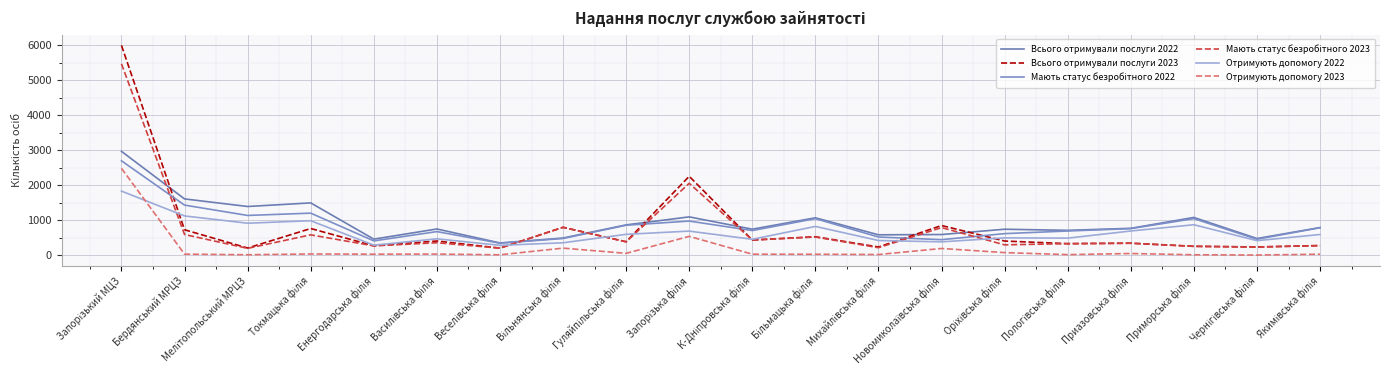

How many intersections are there between Мають статус безробітного 2022 and Мають статус безробітного 2023?

7